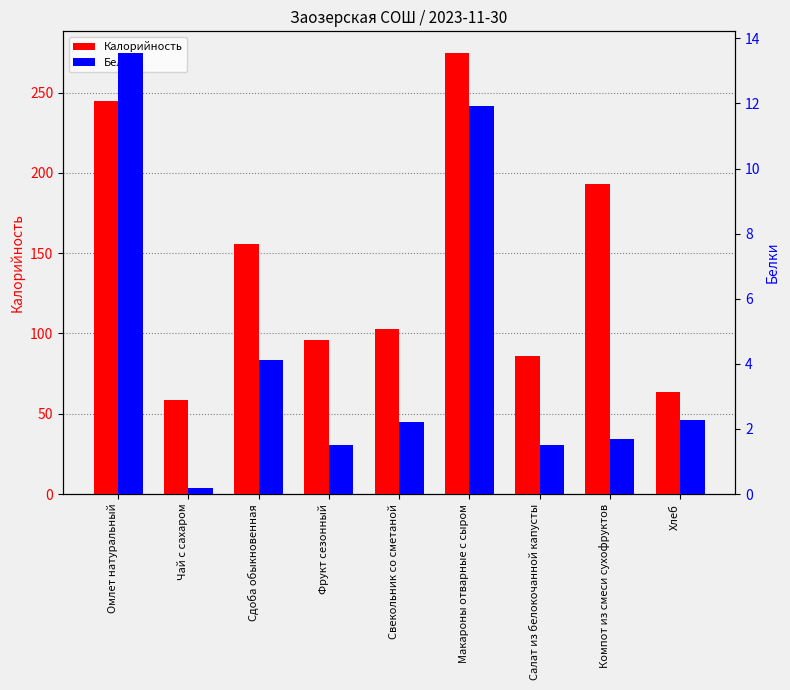

Are the bars grouped side by side (vs. stacked)?

Yes